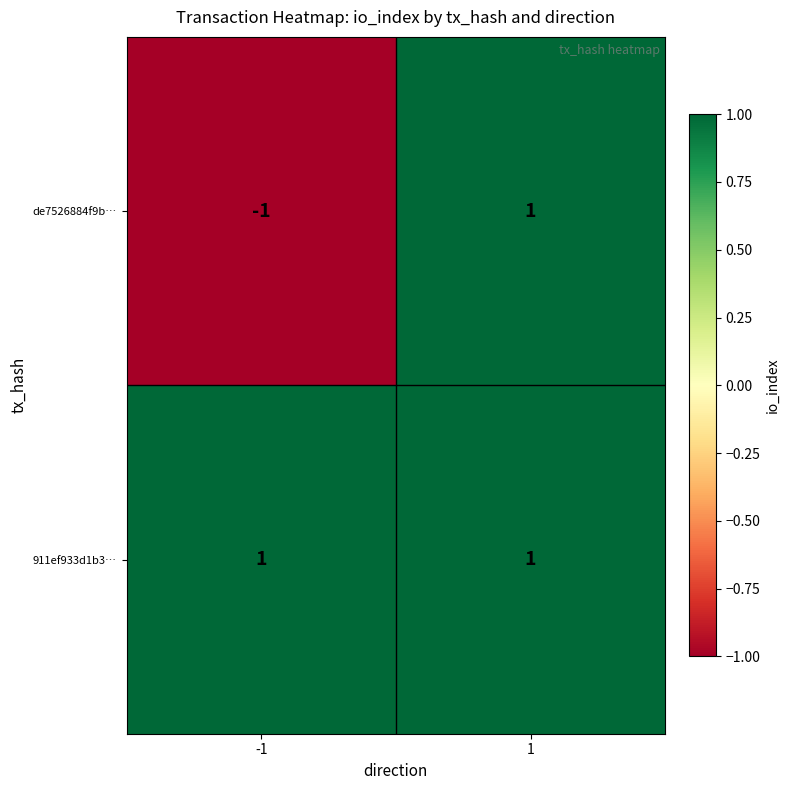

The value of 911ef933d1b3… at 1 is 1. True or false?

True